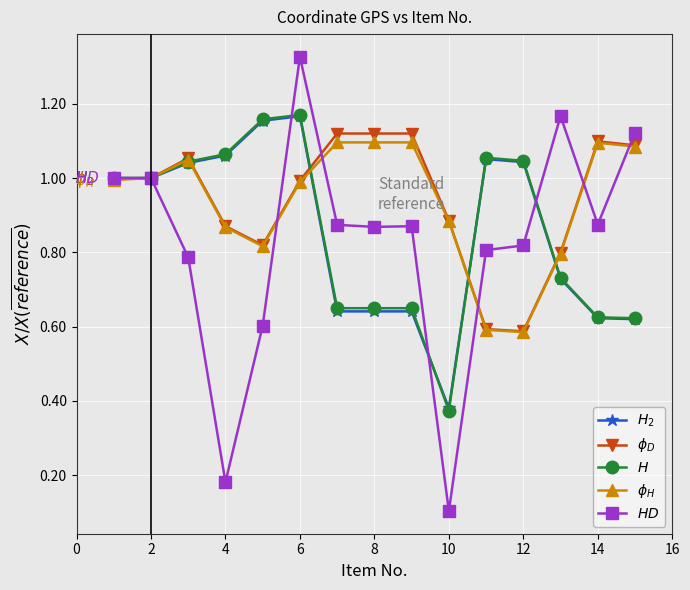

How many distinct data groups are displayed?

5